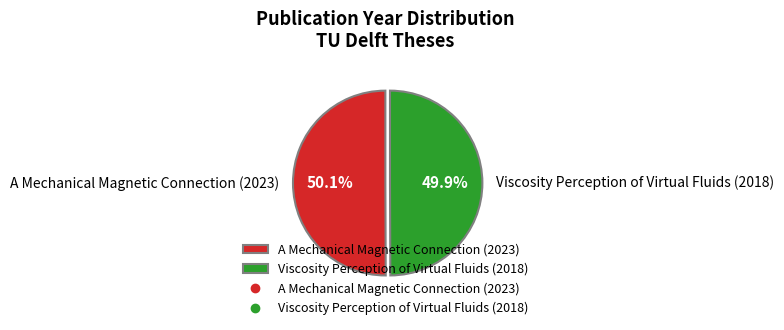

How many segments does this pie chart have?

2